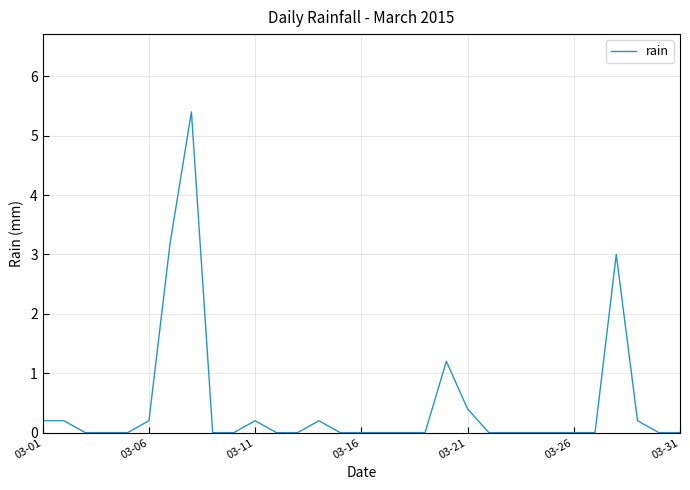

What is the maximum value shown in the chart?

5.4